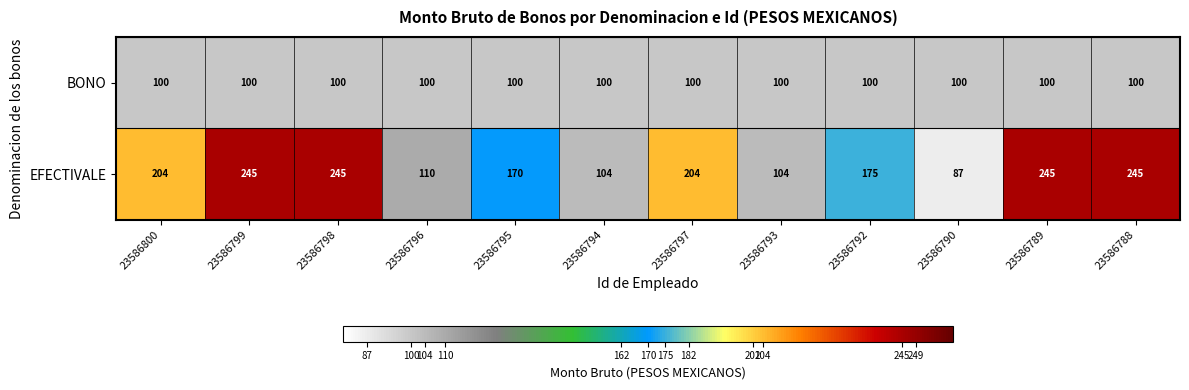

Reading right to left, extract all data points from this chart.

BONO: 23586788=100	23586789=100	23586790=100	23586792=100	23586793=100	23586797=100	23586794=100	23586795=100	23586796=100	23586798=100	23586799=100	23586800=100
EFECTIVALE: 23586788=245	23586789=245	23586790=87	23586792=175	23586793=104	23586797=204	23586794=104	23586795=170	23586796=110	23586798=245	23586799=245	23586800=204